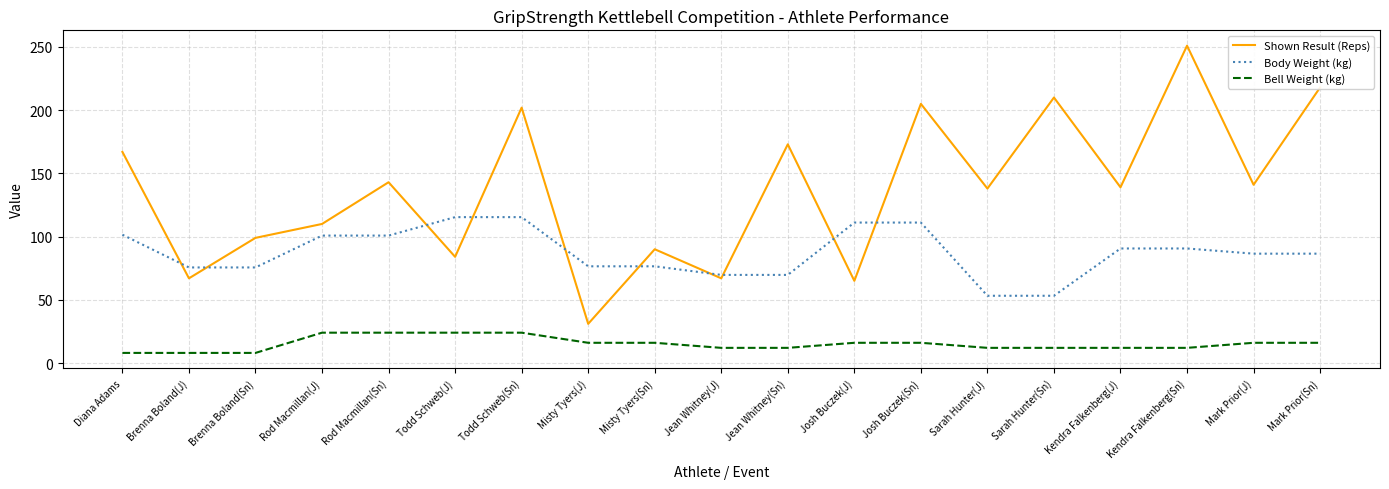

True or false: Bell Weight (kg) has a value of 12.0 at Sarah Hunter(J).

True